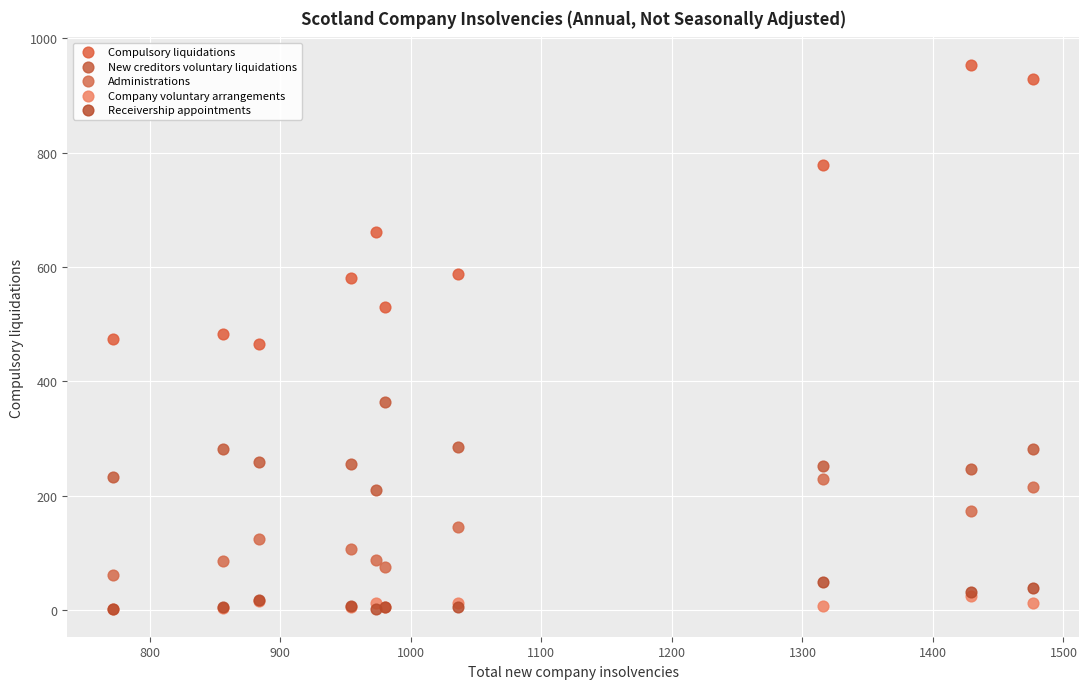

In the Compulsory liquidations series, what Y value is closest to 710?

661